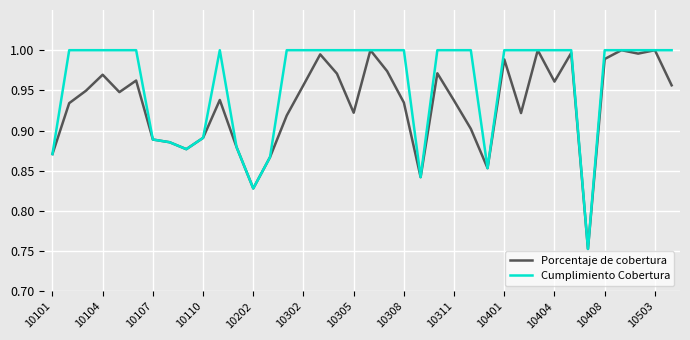

Rank the series by their average value, from lowest to highest.

Porcentaje de cobertura, Cumplimiento Cobertura